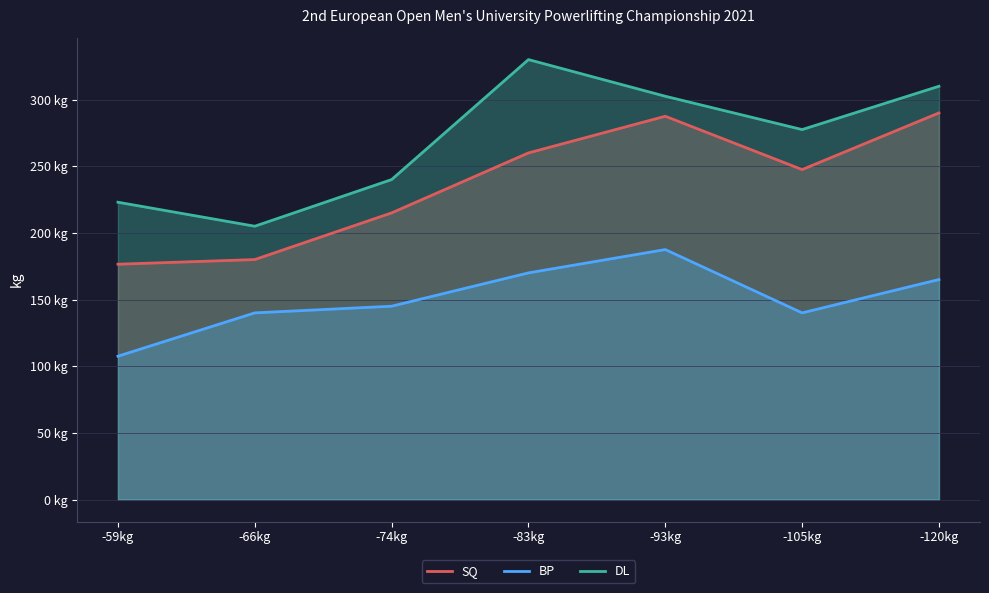

True or false: BP and Total intersect in this chart.

False